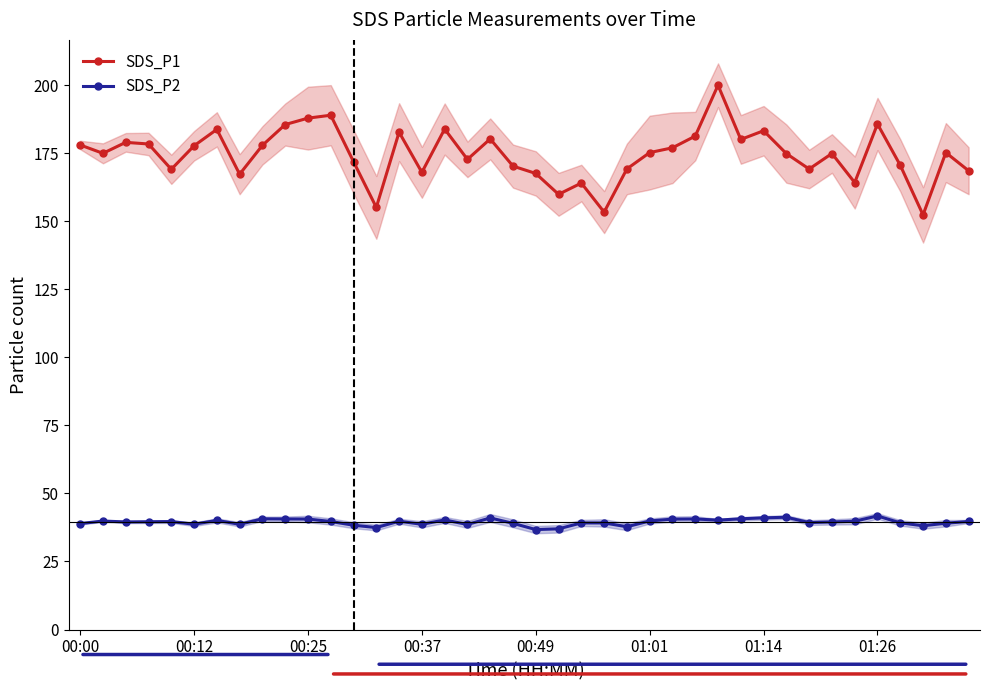

What is the difference between the highest and lowest values at 11?

149.3